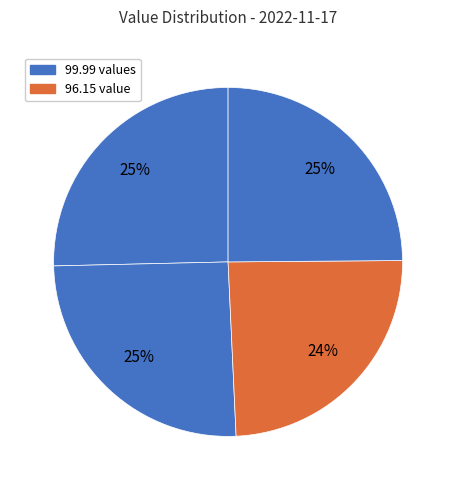

How many slices are in this pie chart?

4